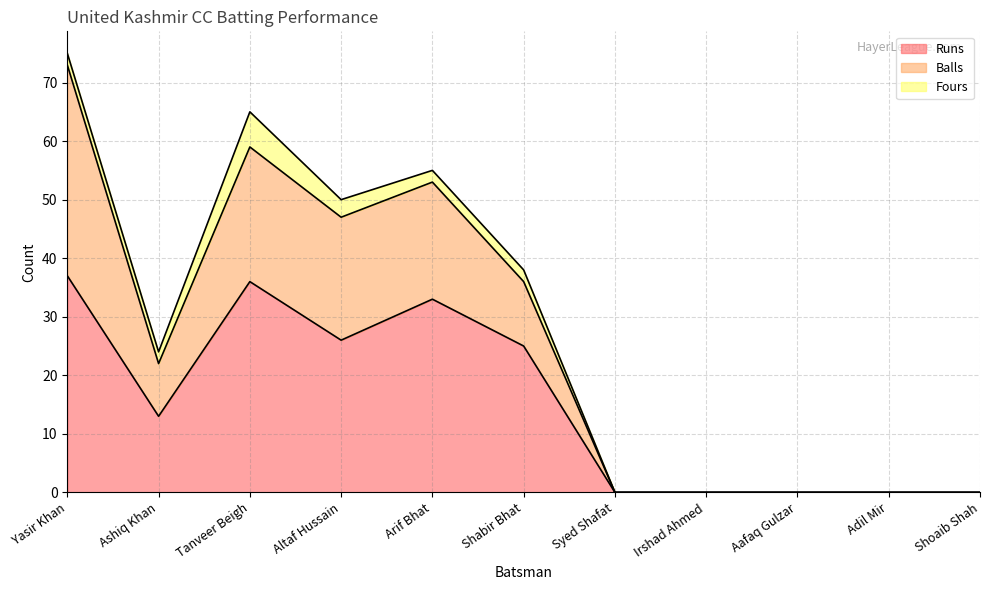

At which category is the sum across all series the highest?

Yasir Khan